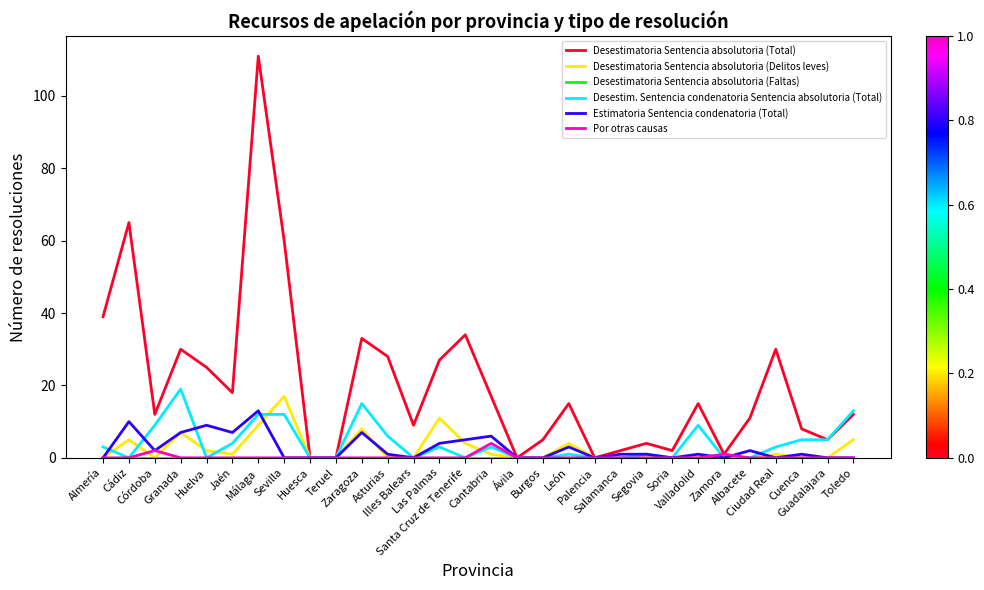

What is the difference between the Desestim. Sentencia condenatoria Sentencia absolutoria (Total) values at Córdoba and Salamanca?

9